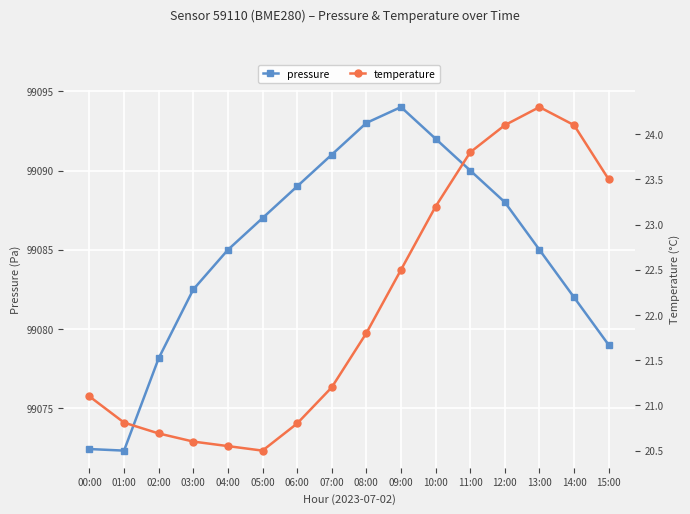

Which series has the largest total across all categories?

pressure